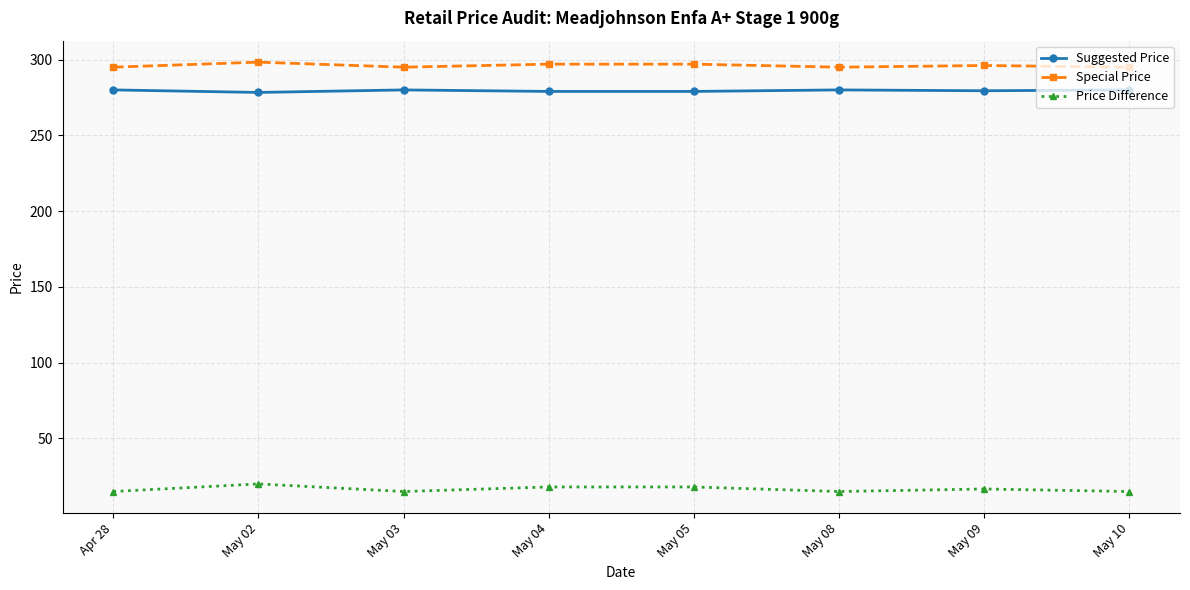

What is the total value across all series at May 09?

592.2